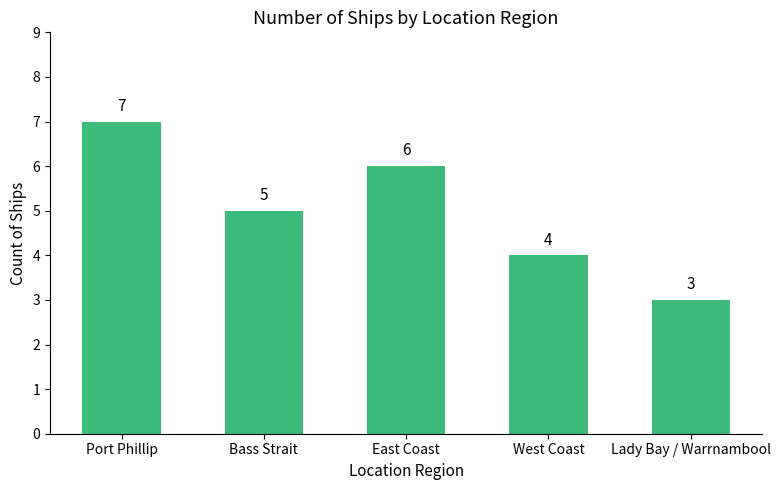

True or false: the data shows 3 at Lady Bay / Warrnambool.

True